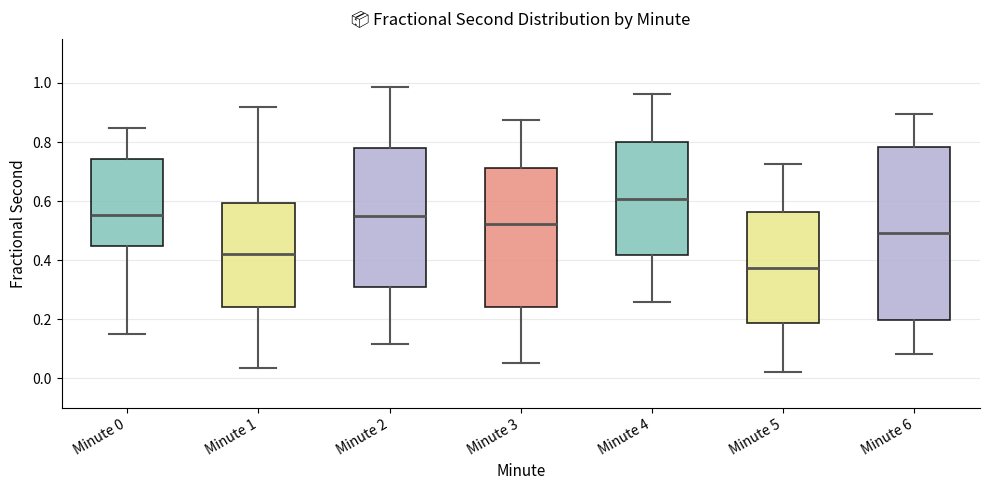

Where does the lower whisker of the box for Minute 0 end on the y-axis? The values are not printed on the chart, so give them approximately, as read against the axis.

0.16